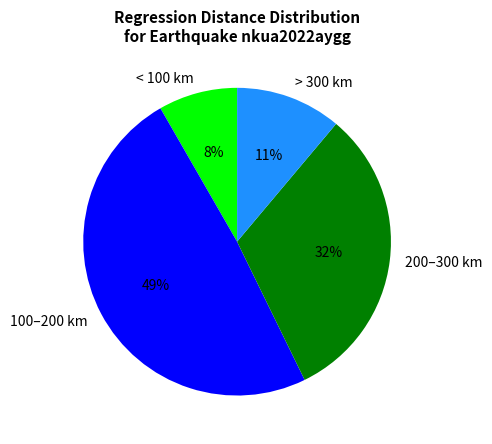

The < 100 km slice represents 8% of the pie. True or false?

True